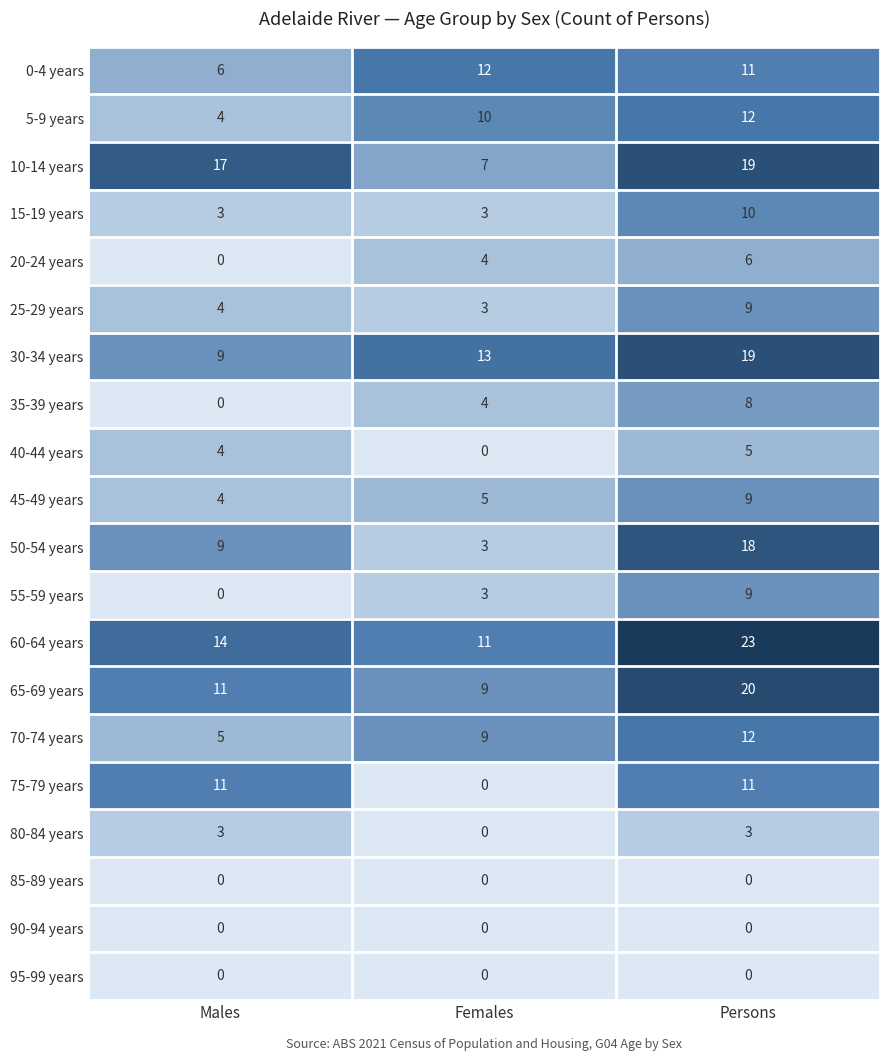

At which category does the chart reach its peak across all series?

Persons